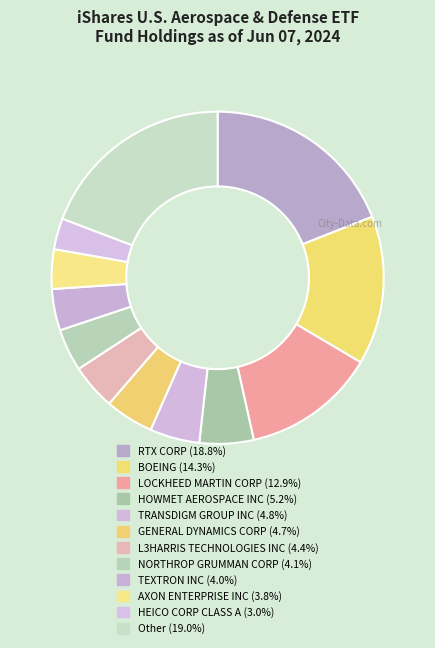

To the nearest percent, what portion does HOWMET AEROSPACE INC represent?

5%